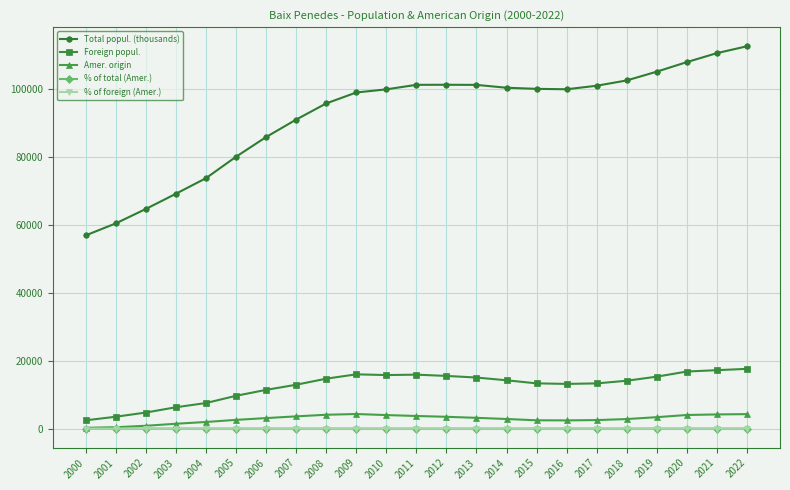

Does the chart display data point markers on the line(s)?

Yes